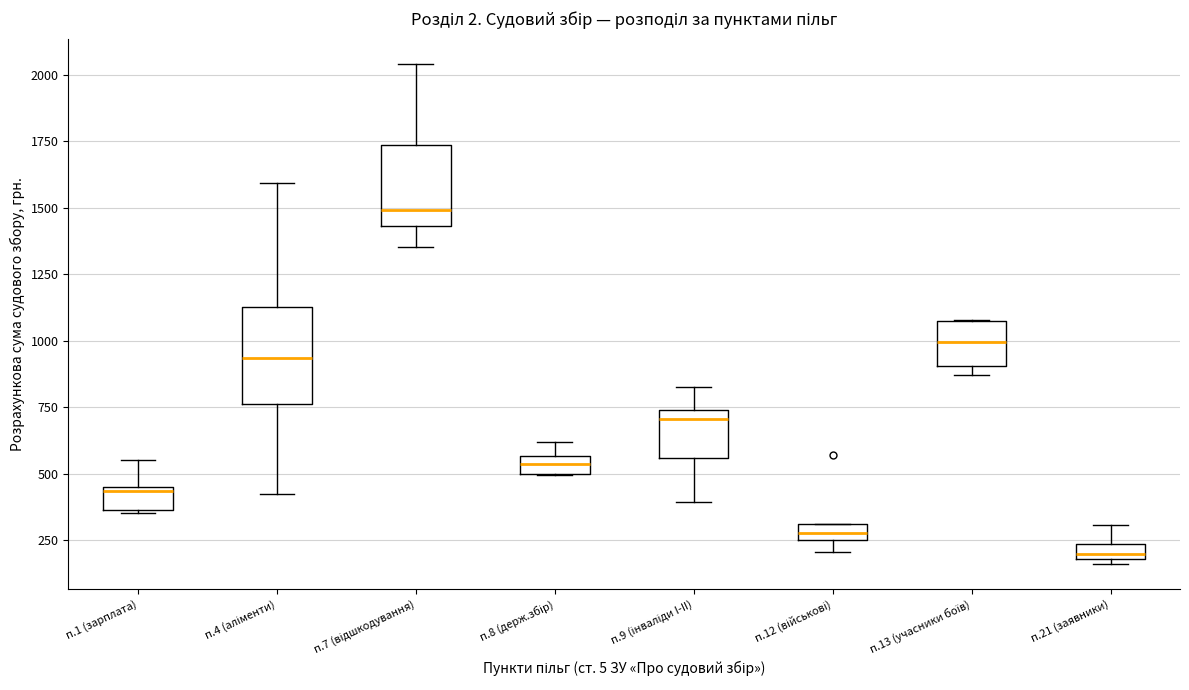

Which box's median line is the highest?

п.7 (відшкодування)